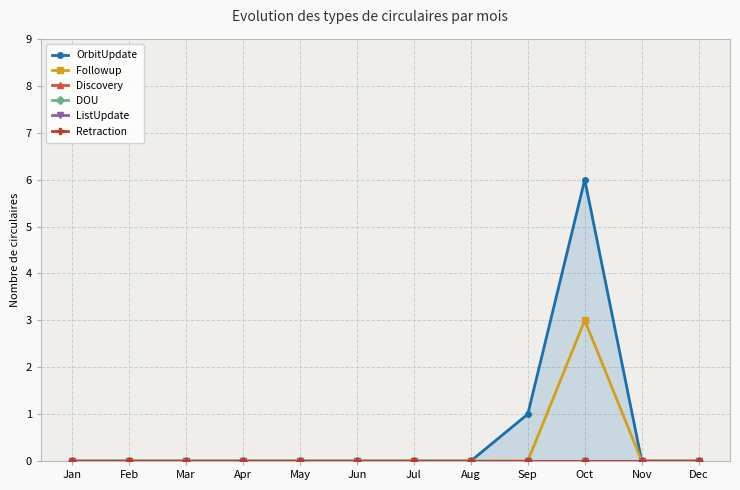

Where is ListUpdate nearest to the value 0?

Jan